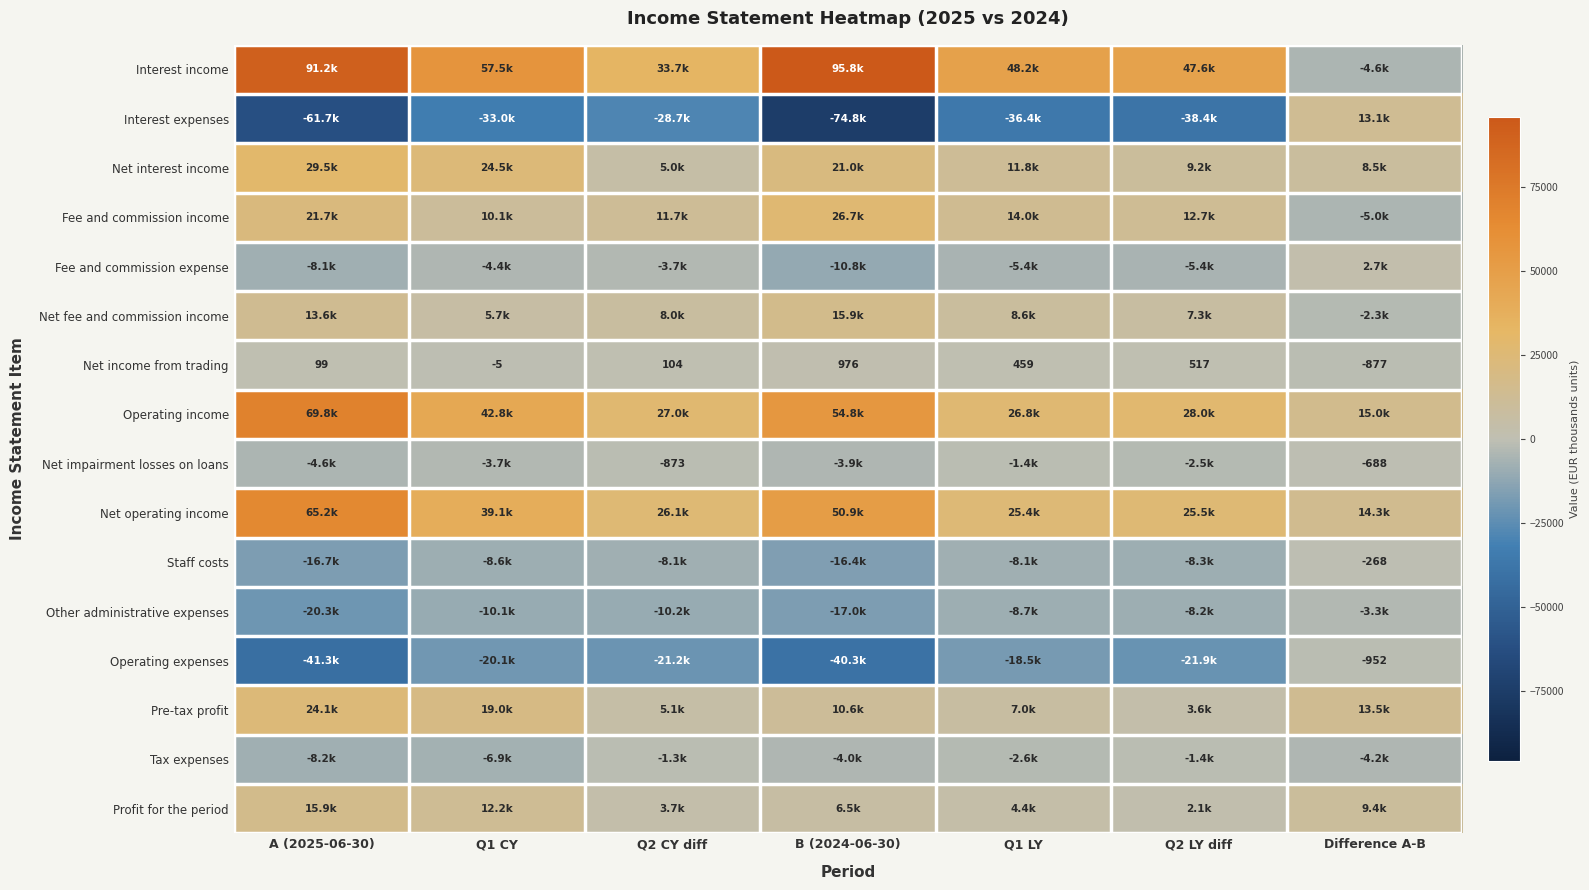

What is the average value of the Net income from trading series?

182